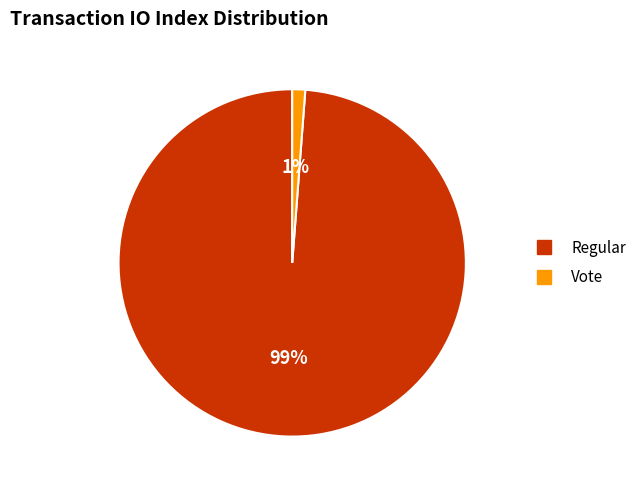

What percentage is the Vote slice, to the nearest percent?

1%